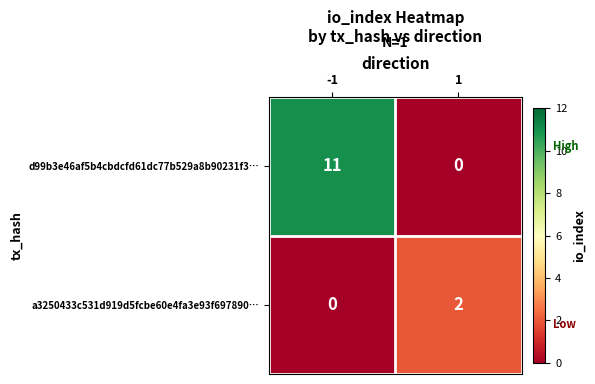

Reading left to right, list all the values displayed in this chart.

d99b3e46af5b4cbdcfd61dc77b529a8b90231f3…: -1=11	1=0
a3250433c531d919d5fcbe60e4fa3e93f697890…: -1=0	1=2